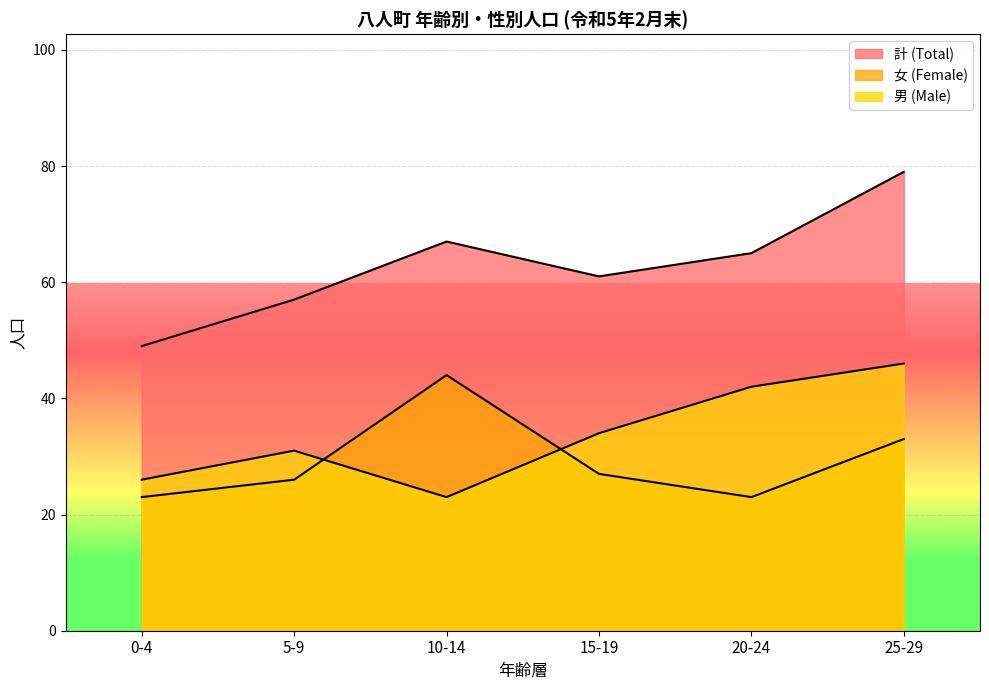

True or false: 男 (Male) has a value of 18 at 5-9.

False